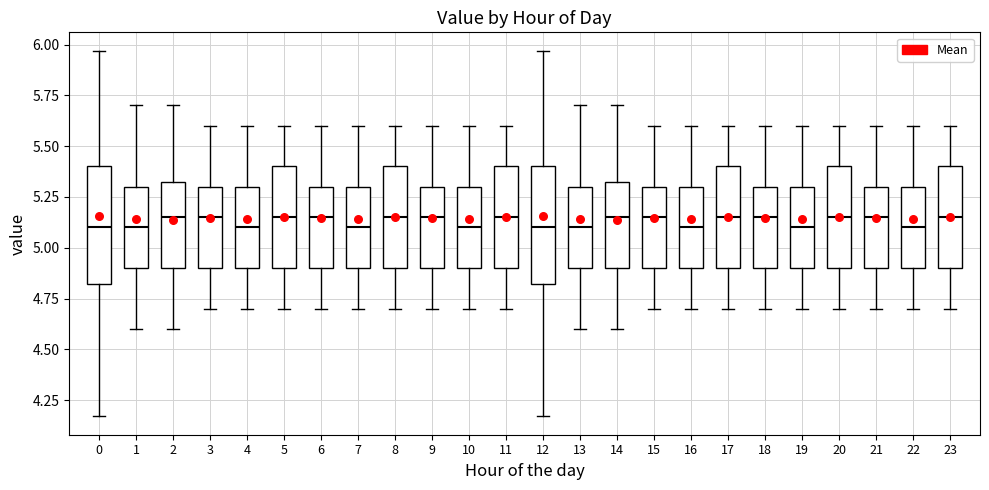

Reading left to right, transcribe this box plot: for each box, give where its median line is, the range the box spans, and where its two whiskers end, as read against the y-axis. The values are not printed on the chart, so give them approximately, as read against the axis.

0: median 5.10, box 4.80 to 5.40, whiskers 4.15 to 5.95
1: median 5.10, box 4.90 to 5.30, whiskers 4.60 to 5.70
2: median 5.15, box 4.90 to 5.35, whiskers 4.60 to 5.70
3: median 5.15, box 4.90 to 5.30, whiskers 4.70 to 5.60
4: median 5.10, box 4.90 to 5.30, whiskers 4.70 to 5.60
5: median 5.15, box 4.90 to 5.40, whiskers 4.70 to 5.60
6: median 5.15, box 4.90 to 5.30, whiskers 4.70 to 5.60
7: median 5.10, box 4.90 to 5.30, whiskers 4.70 to 5.60
8: median 5.15, box 4.90 to 5.40, whiskers 4.70 to 5.60
9: median 5.15, box 4.90 to 5.30, whiskers 4.70 to 5.60
10: median 5.10, box 4.90 to 5.30, whiskers 4.70 to 5.60
11: median 5.15, box 4.90 to 5.40, whiskers 4.70 to 5.60
12: median 5.10, box 4.80 to 5.40, whiskers 4.15 to 5.95
13: median 5.10, box 4.90 to 5.30, whiskers 4.60 to 5.70
14: median 5.15, box 4.90 to 5.35, whiskers 4.60 to 5.70
15: median 5.15, box 4.90 to 5.30, whiskers 4.70 to 5.60
16: median 5.10, box 4.90 to 5.30, whiskers 4.70 to 5.60
17: median 5.15, box 4.90 to 5.40, whiskers 4.70 to 5.60
18: median 5.15, box 4.90 to 5.30, whiskers 4.70 to 5.60
19: median 5.10, box 4.90 to 5.30, whiskers 4.70 to 5.60
20: median 5.15, box 4.90 to 5.40, whiskers 4.70 to 5.60
21: median 5.15, box 4.90 to 5.30, whiskers 4.70 to 5.60
22: median 5.10, box 4.90 to 5.30, whiskers 4.70 to 5.60
23: median 5.15, box 4.90 to 5.40, whiskers 4.70 to 5.60